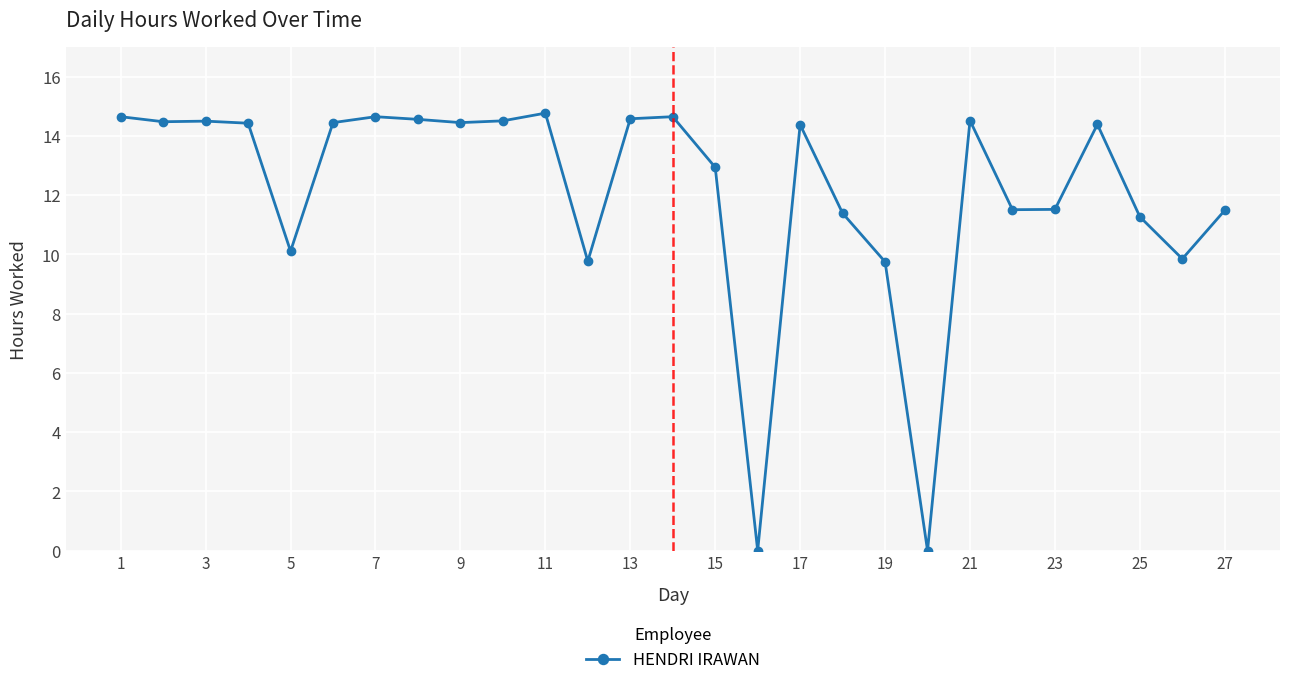

What is the difference between the maximum and minimum values?

14.8